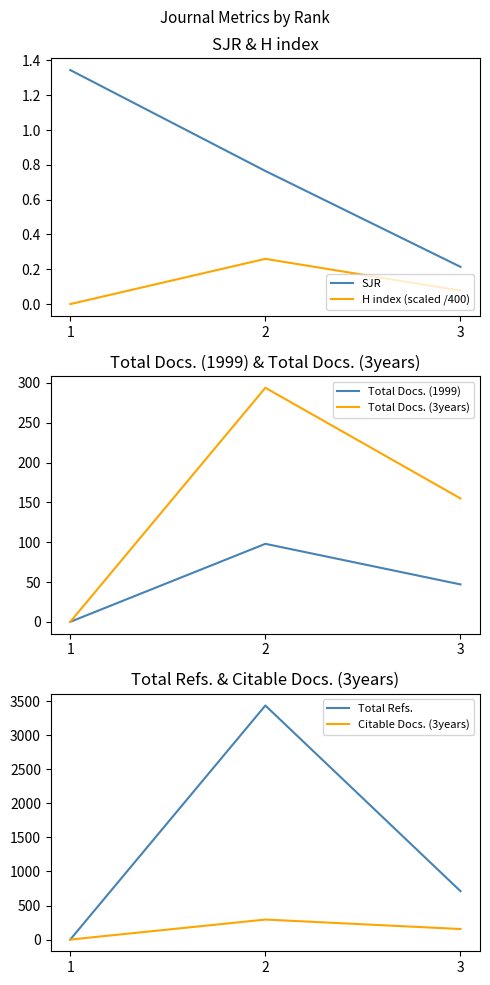

Where does the Citable Docs. (3years) series first go above 155?

2